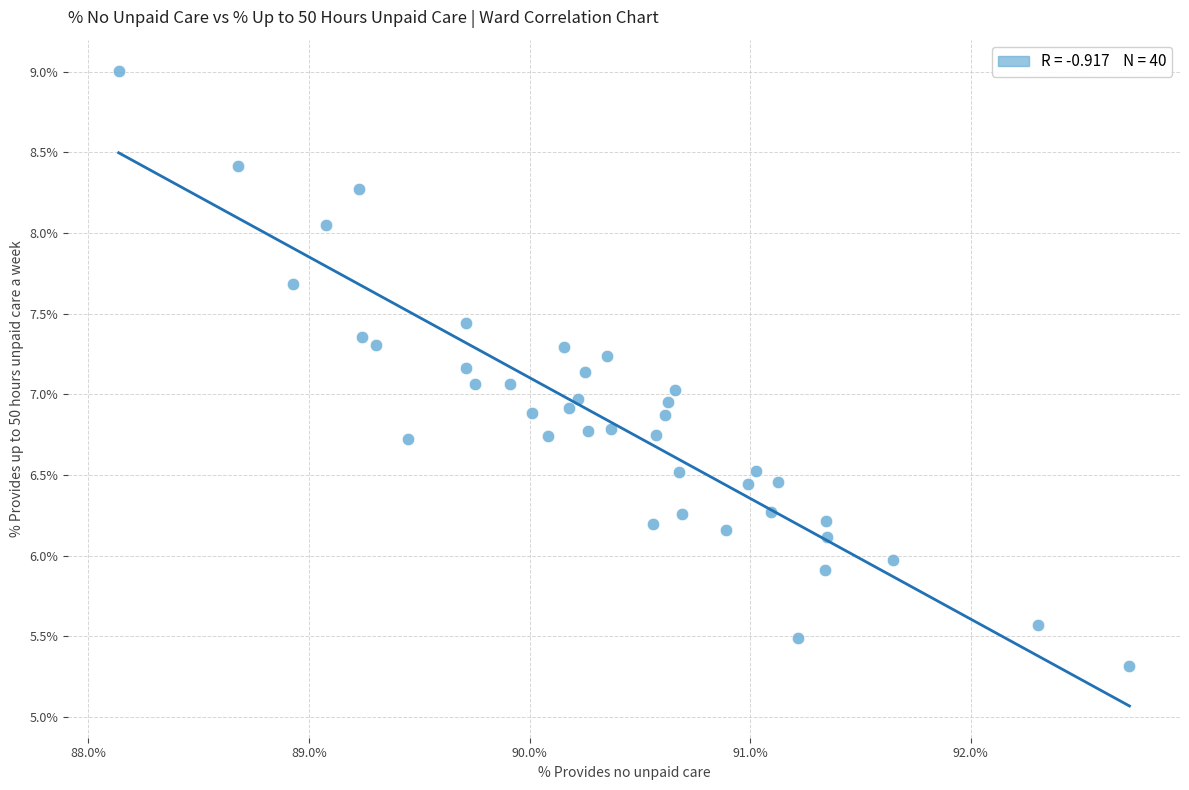

What is the range of X values (max minus min)?

4.6